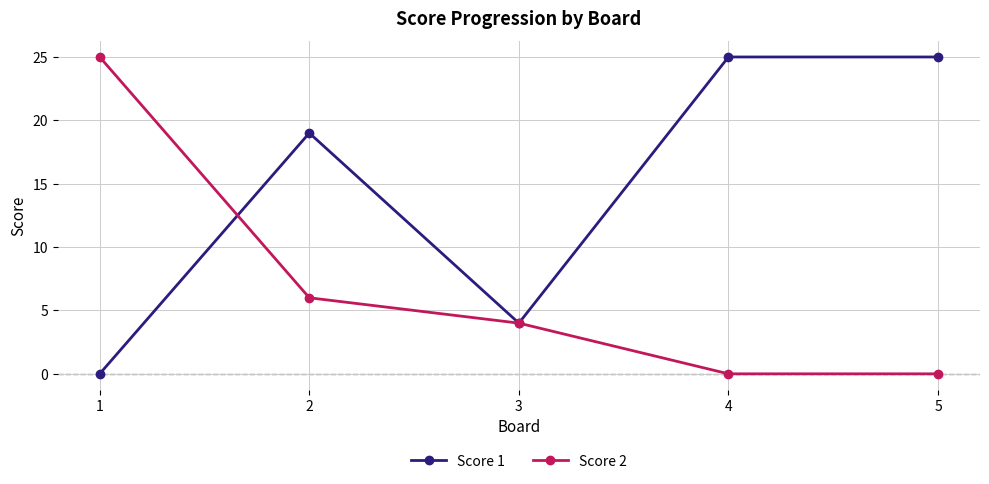

True or false: Score 2 has more than 1 interior local peaks.

False